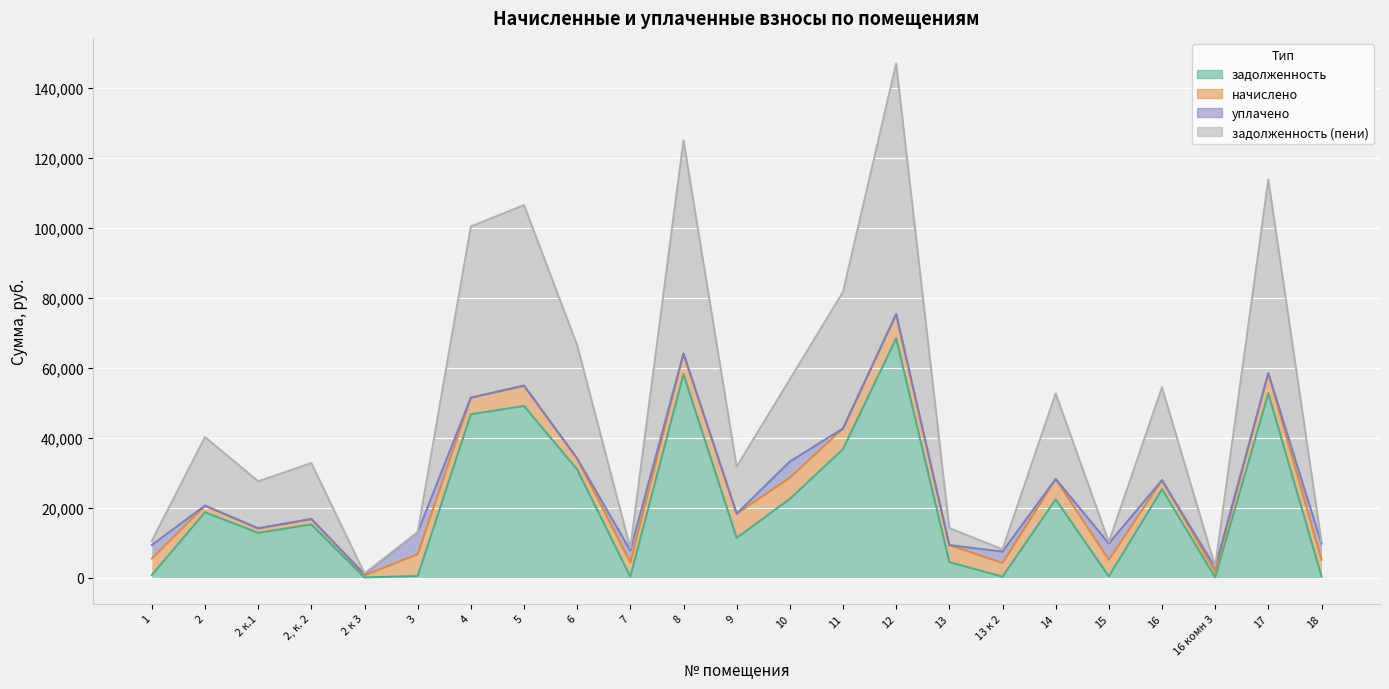

At which category is the sum across all series the highest?

12